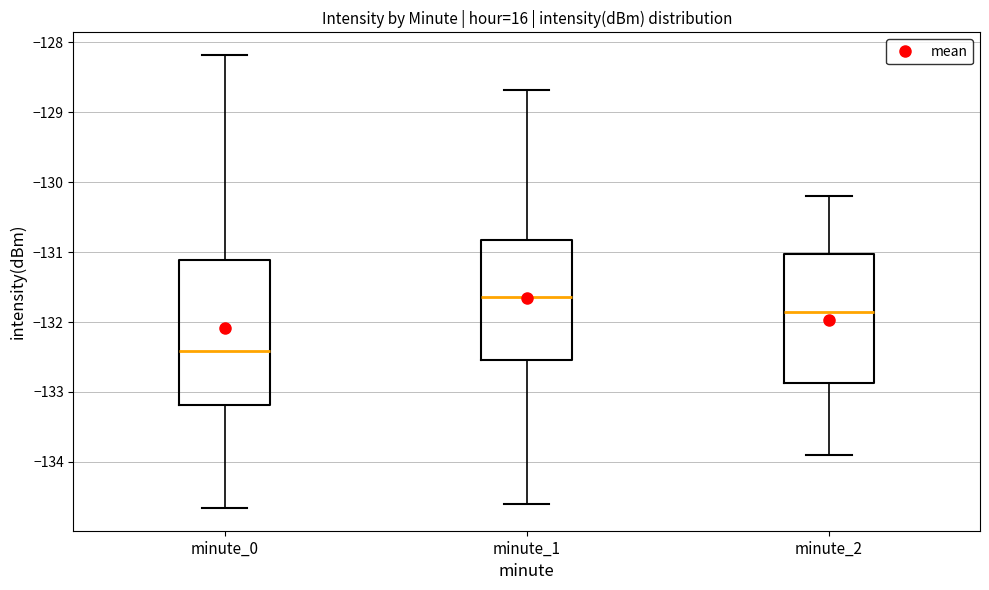

Which box has the lowest median line?

minute_0